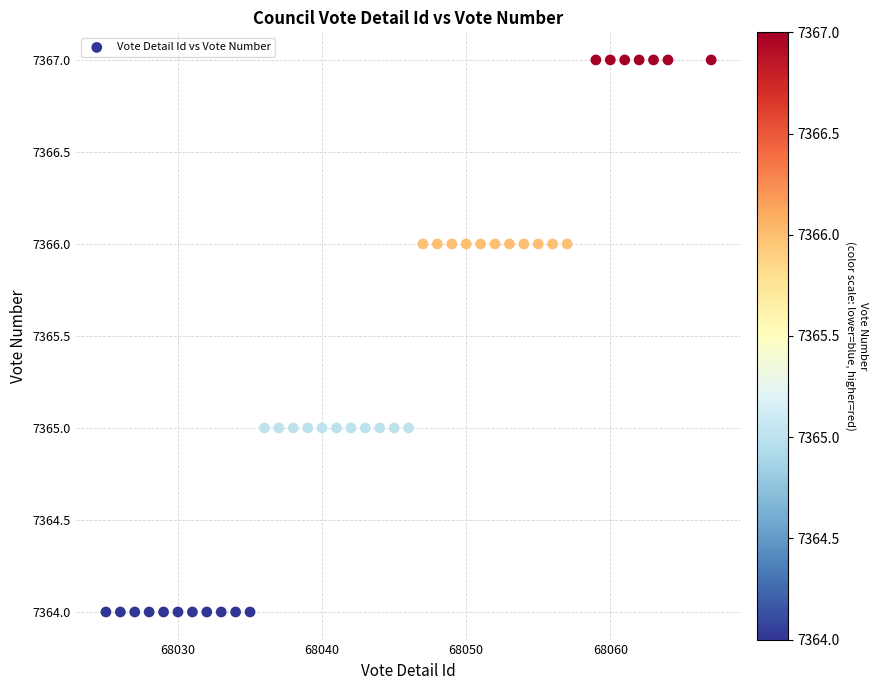

What is the range of Y values (max minus min)?

3